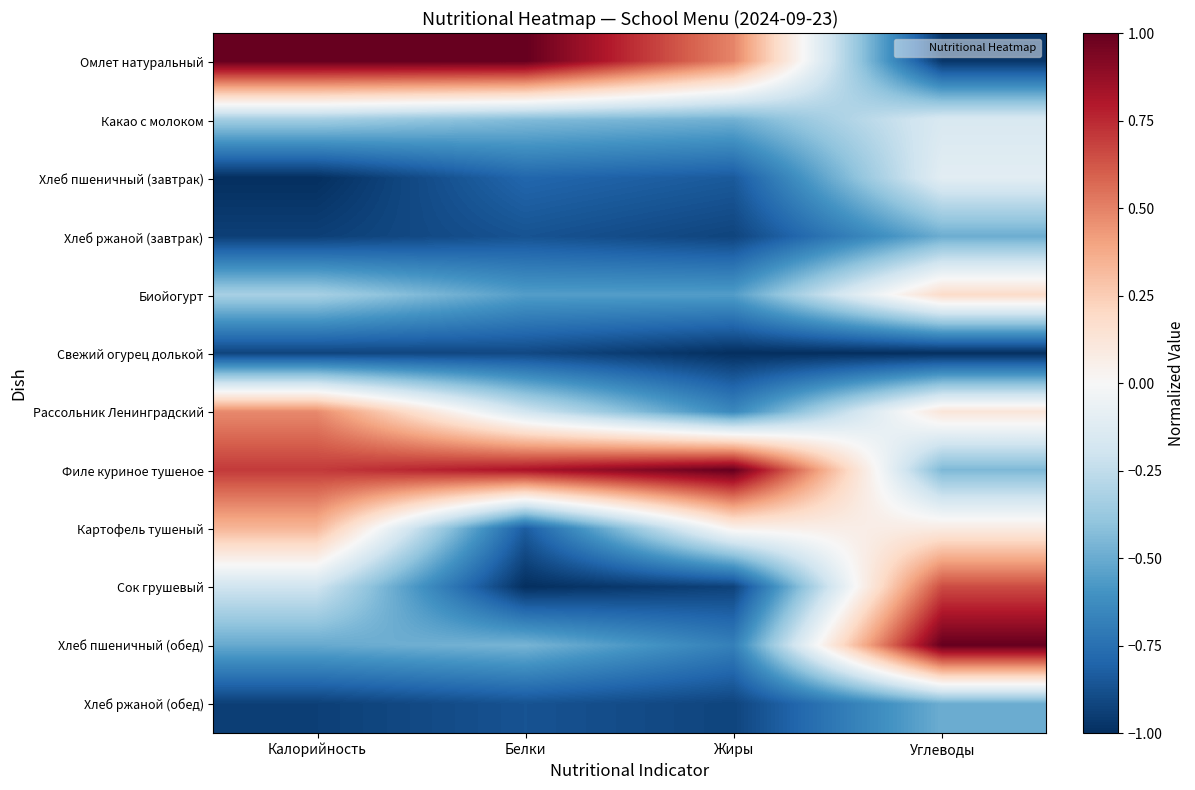

Reading left to right, list all the values displayed in this chart.

Омлет натуральный: Калорийность=1.0	Белки=1.0	Жиры=0.5	Углеводы=-1.0
Какао с молоком: Калорийность=-0.3	Белки=-0.4	Жиры=-0.5	Углеводы=-0.2
Хлеб пшеничный (завтрак): Калорийность=-1.0	Белки=-0.8	Жиры=-0.8	Углеводы=-0.1
Хлеб ржаной (завтрак): Калорийность=-0.9	Белки=-0.9	Жиры=-0.9	Углеводы=-0.5
Биойогурт: Калорийность=-0.3	Белки=-0.6	Жиры=-0.6	Углеводы=0.2
Свежий огурец долькой: Калорийность=-0.9	Белки=-0.9	Жиры=-1.0	Углеводы=-1.0
Рассольник Ленинградский: Калорийность=0.5	Белки=-0.2	Жиры=-0.6	Углеводы=0.1
Филе куриное тушеное: Калорийность=0.7	Белки=0.8	Жиры=1.0	Углеводы=-0.5
Картофель тушеный: Калорийность=0.3	Белки=-0.8	Жиры=0.0	Углеводы=0.1
Сок грушевый: Калорийность=-0.2	Белки=-1.0	Жиры=-0.9	Углеводы=0.7
Хлеб пшеничный (обед): Калорийность=-0.5	Белки=-0.5	Жиры=-0.7	Углеводы=1.0
Хлеб ржаной (обед): Калорийность=-0.9	Белки=-0.9	Жиры=-0.9	Углеводы=-0.5